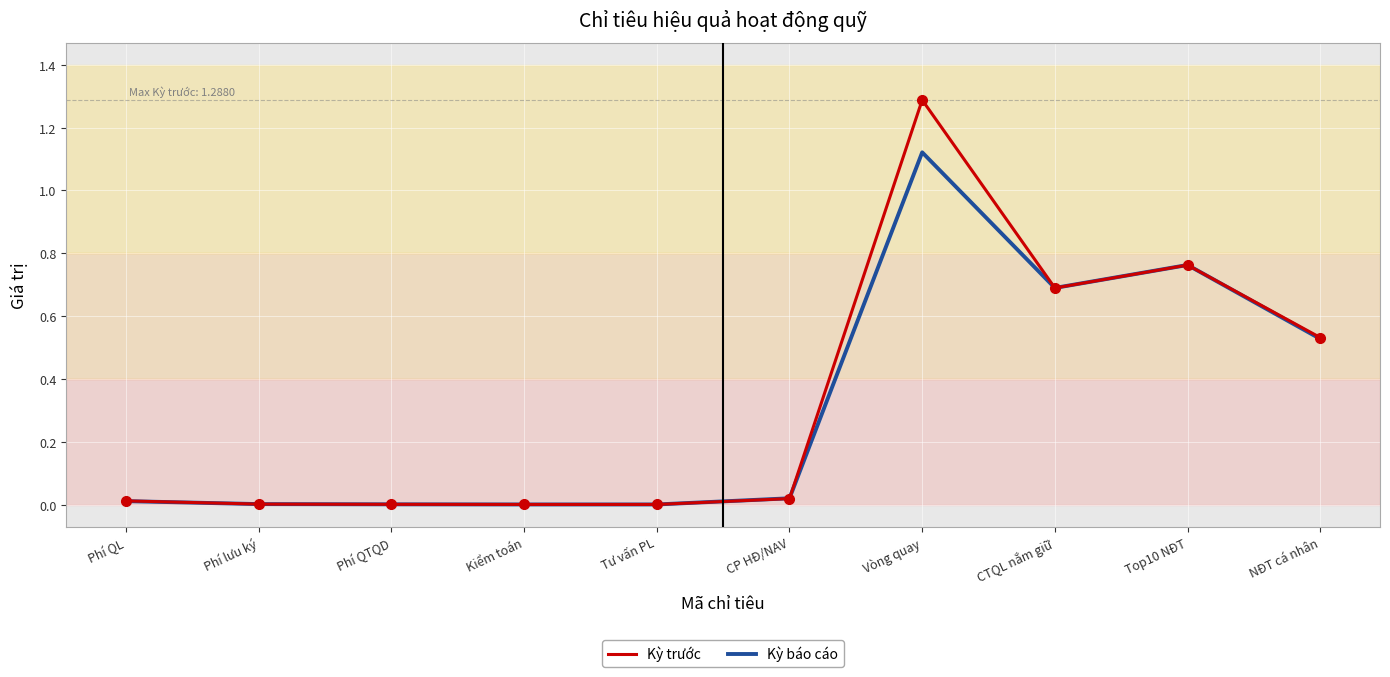

What is the difference between the Kỳ báo cáo values at Tư vấn PL and CTQL nắm giữ?

0.7